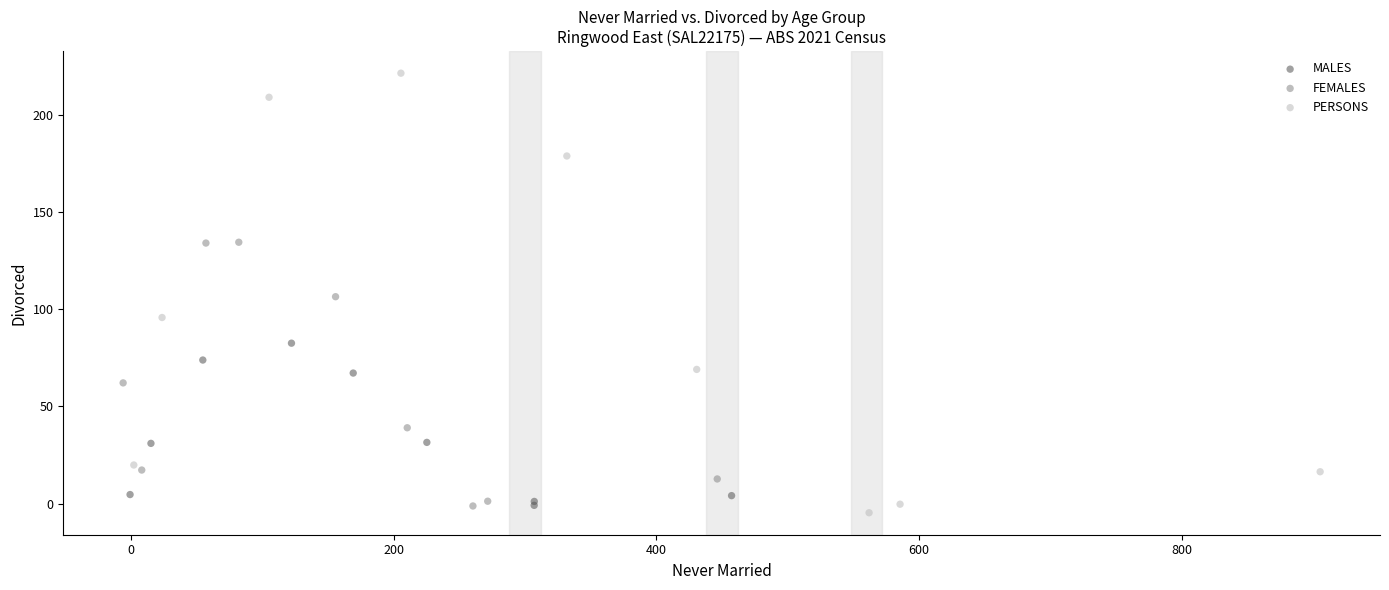

What are all the series names shown in the legend?

MALES, FEMALES, PERSONS